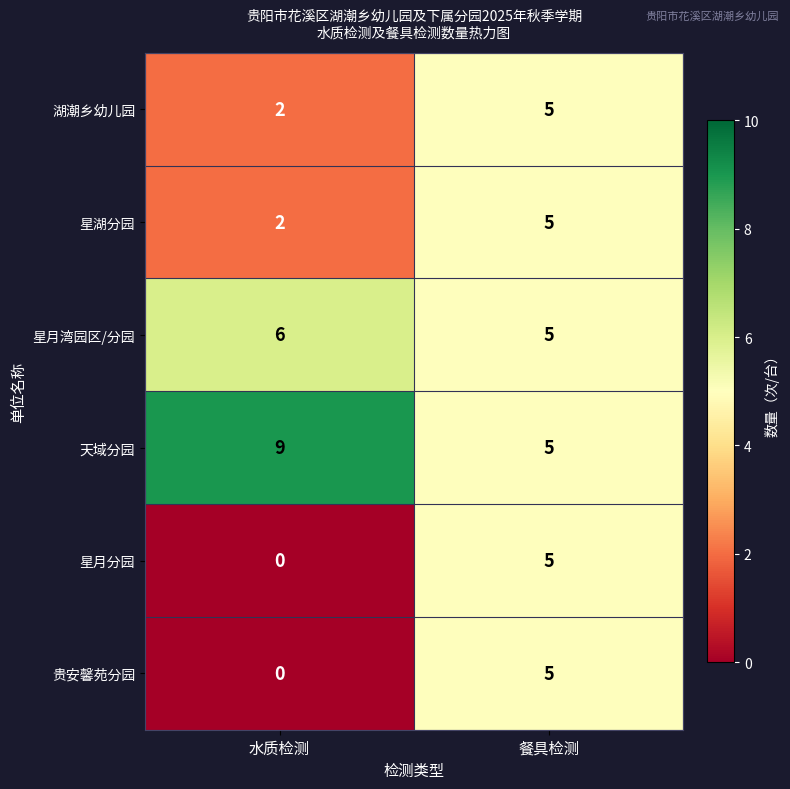

True or false: 星月湾园区/分园 has a value of 9 at 餐具检测.

False